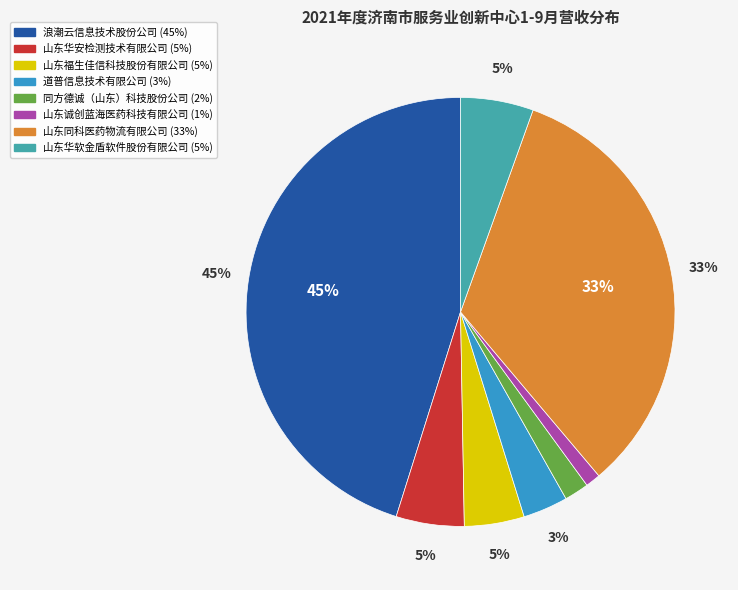

Between 山东福生佳信科技股份有限公司 and 同方德诚（山东）科技股份公司, which is larger?

山东福生佳信科技股份有限公司